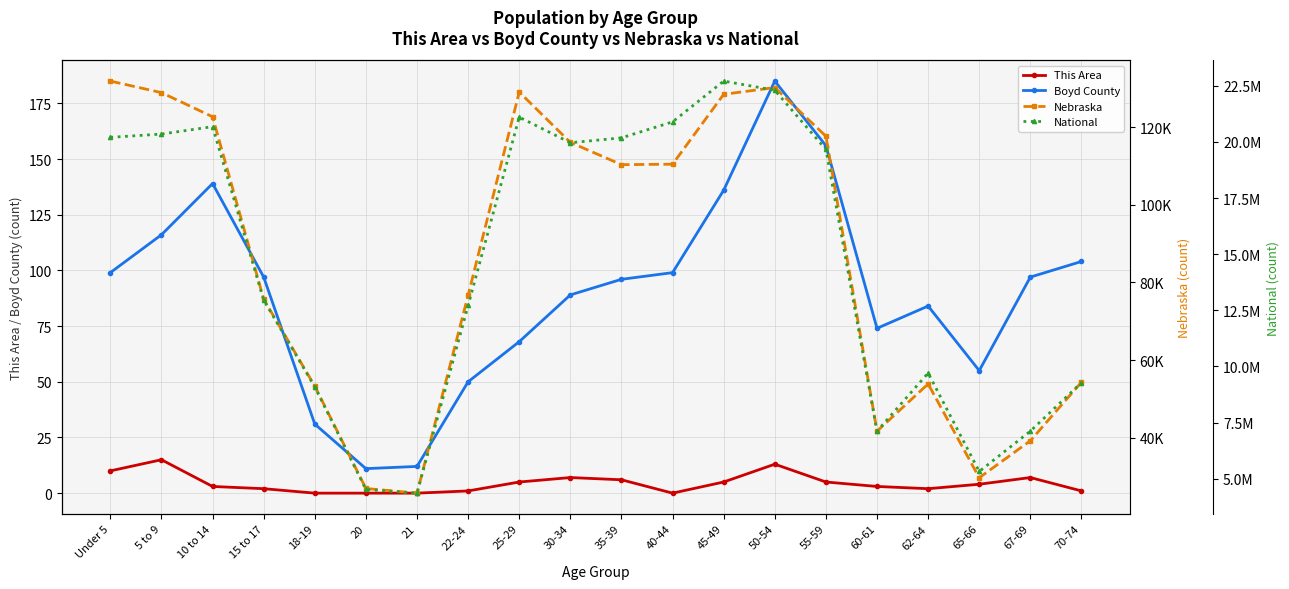

At which label does Nebraska first exceed 110361?

Under 5